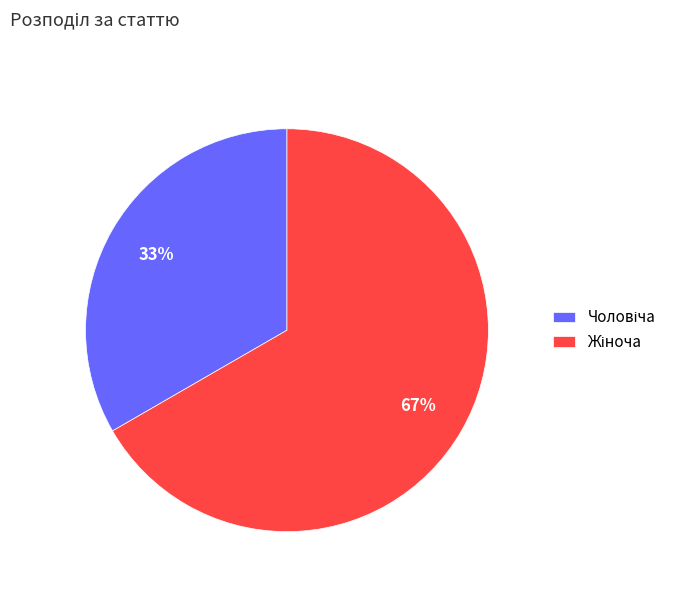

To the nearest percent, what is the average slice percentage?

50%